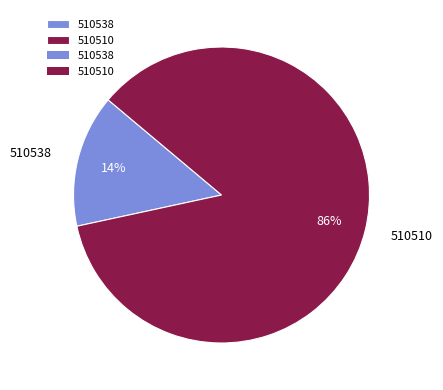

Is the sum of 510510 and 510538 greater than half?

Yes